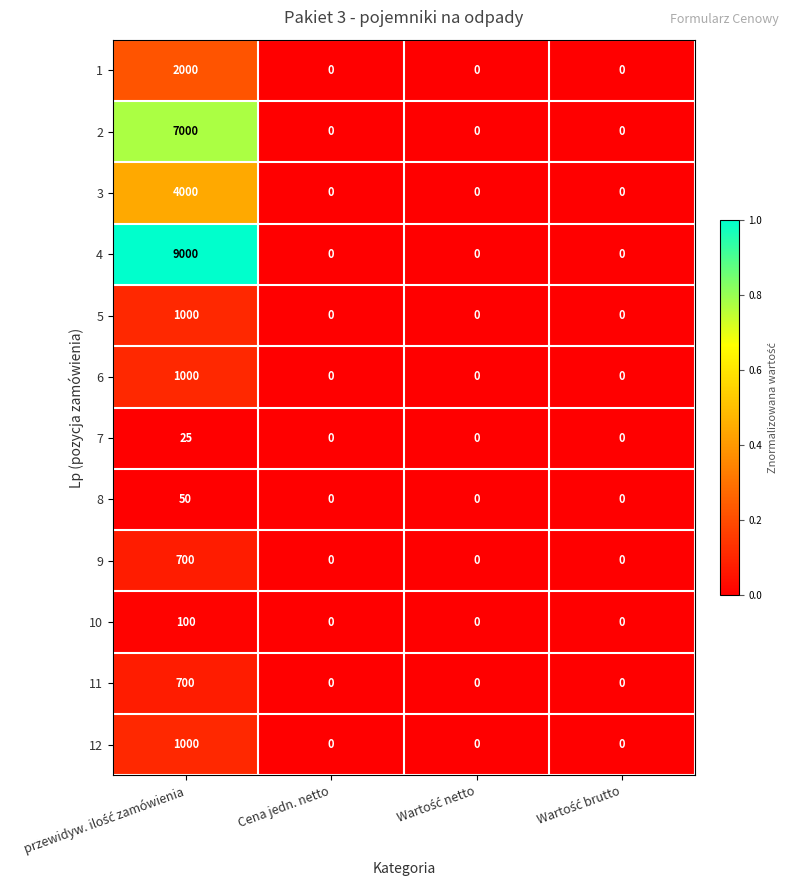

How many distinct data groups are displayed?

12